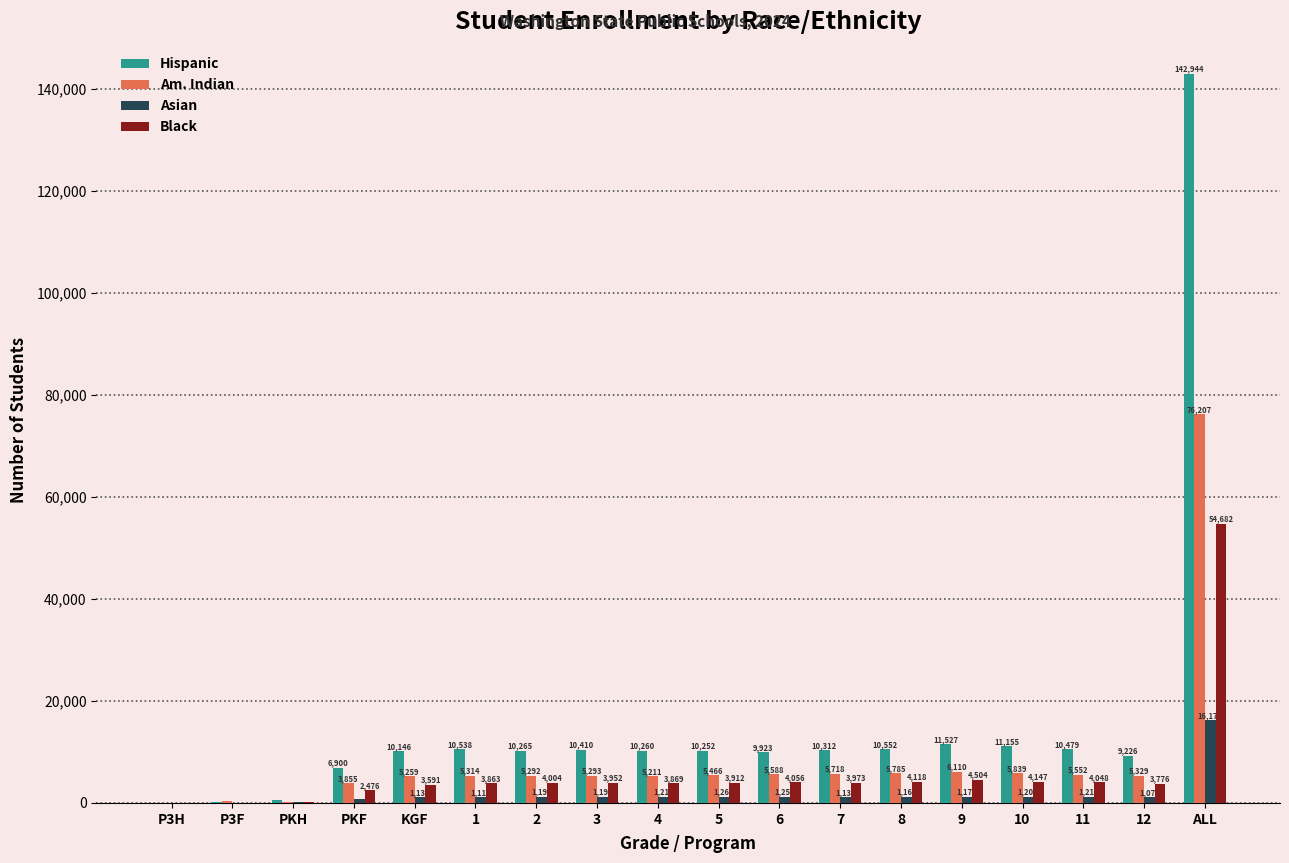

What is the maximum value for Hispanic?

142944